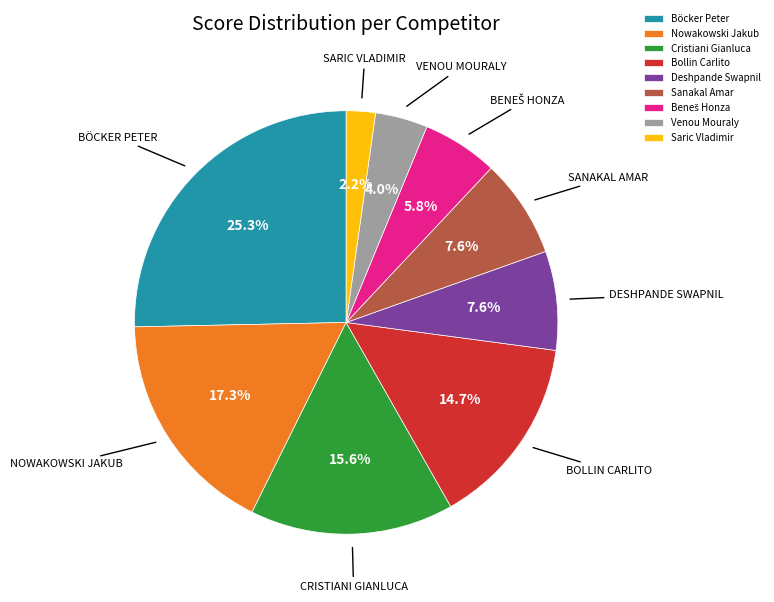

Between Bollin Carlito and Venou Mouraly, which is larger?

Bollin Carlito